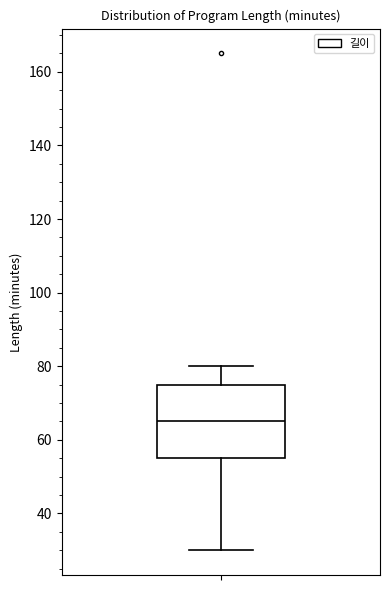

Transcribe this box plot: give where the median line is, the range the box spans, and where the two whiskers end, as read against the y-axis. The values are not printed on the chart, so give them approximately, as read against the axis.

median 66, box 56 to 76, whiskers 30 to 80